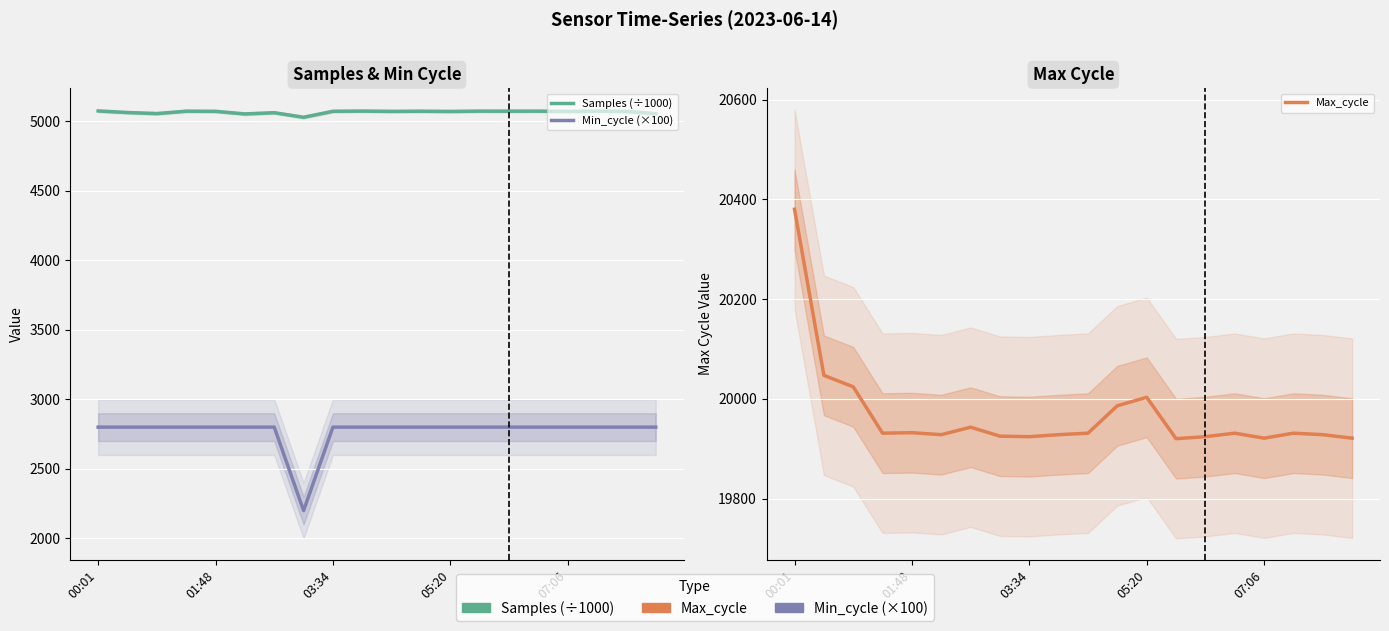

What position from the left is 03:34?

3